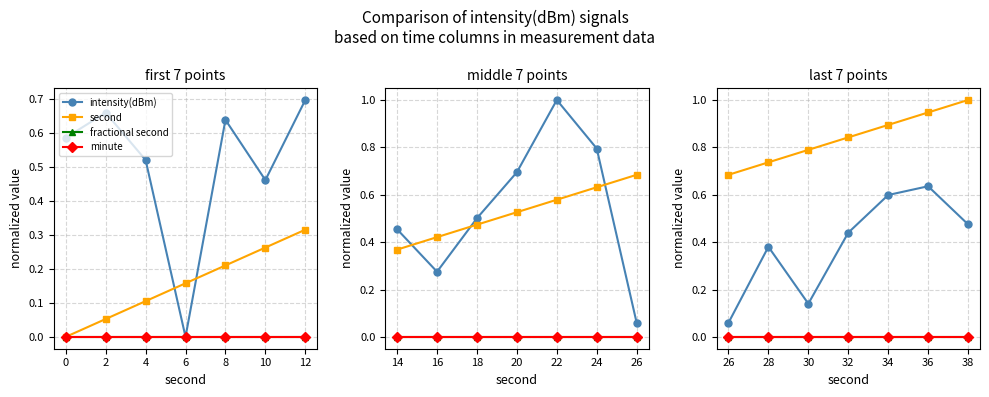

At how many categories does at least one series exceed 0?

7